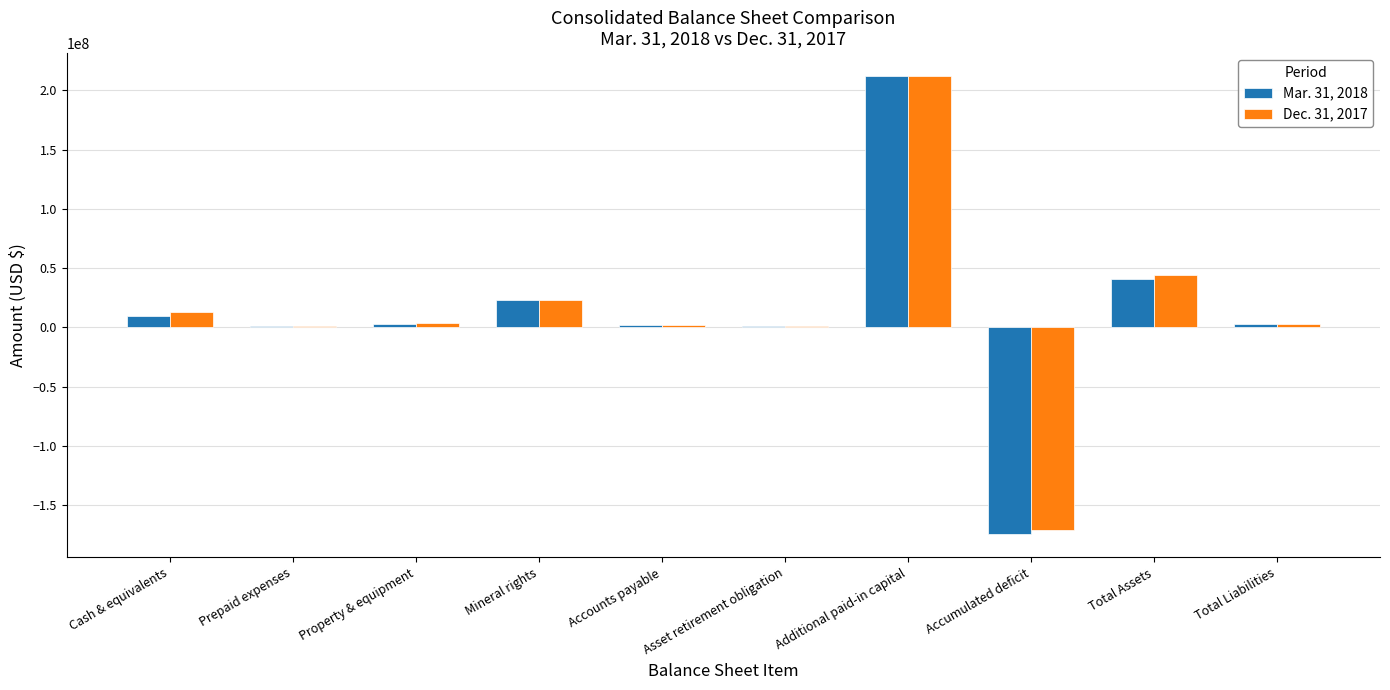

At which label is Dec. 31, 2017 closest to 20563060?

Mineral rights